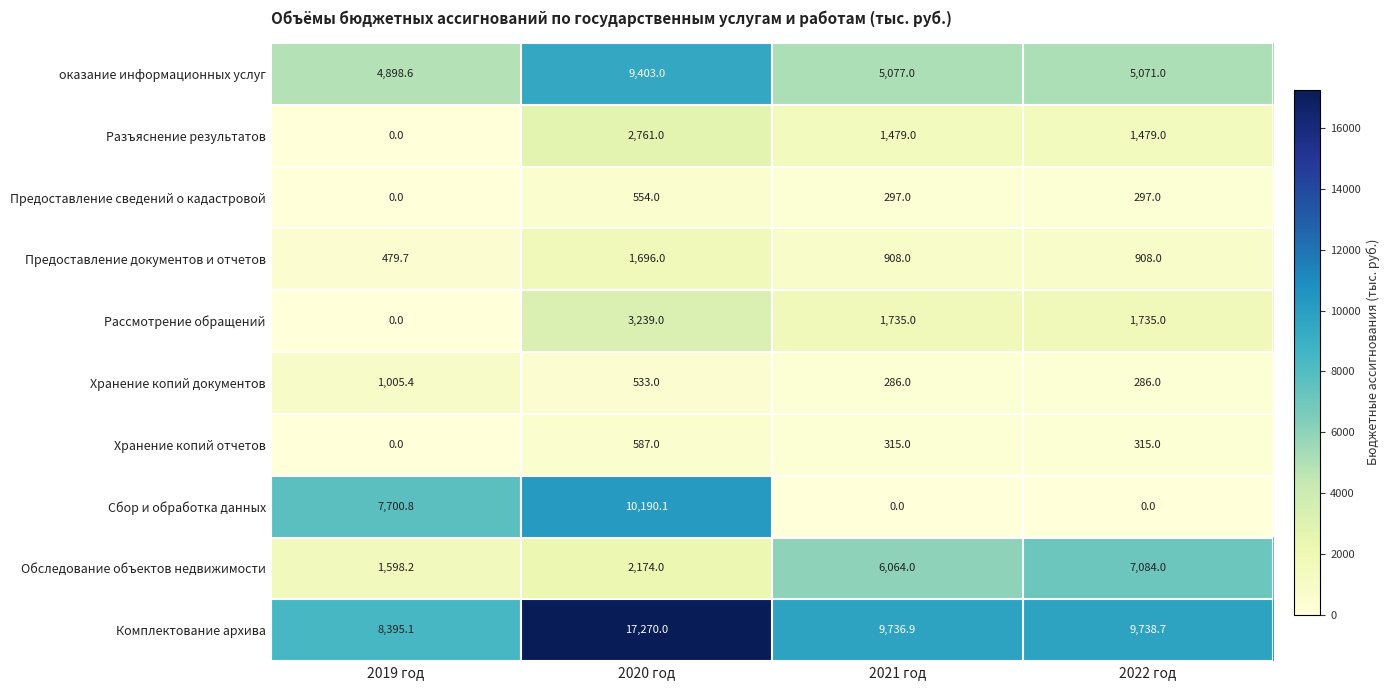

Read the Комплектование архива value at 2020 год.

17270.0